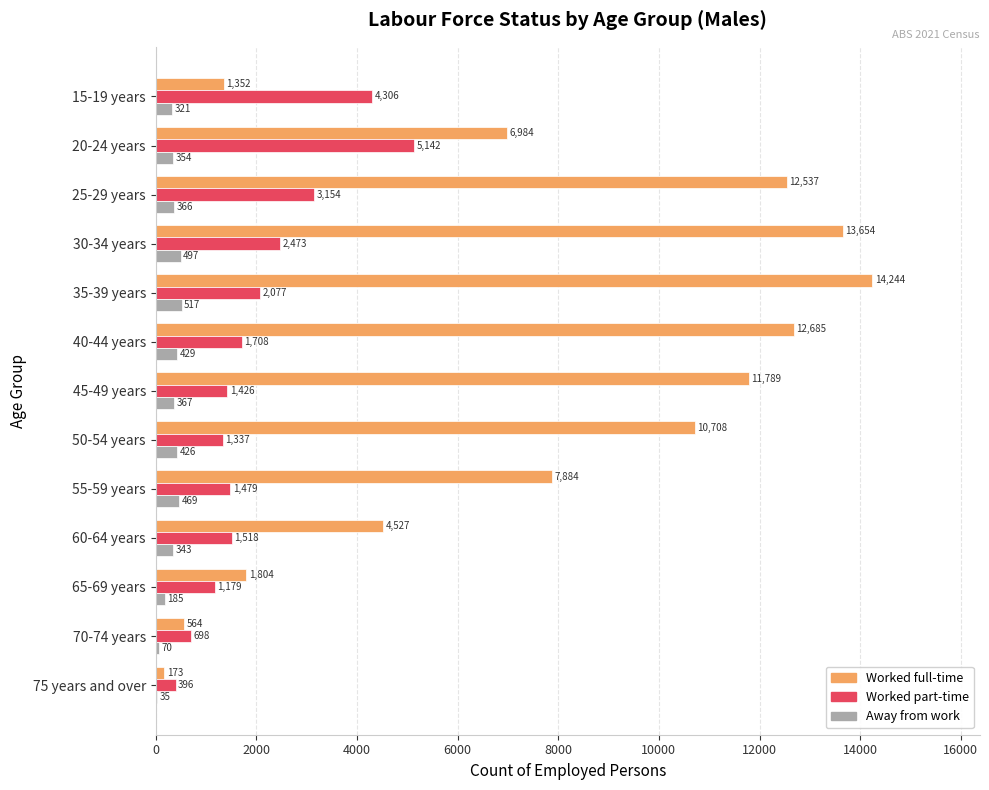

Is it true that Worked full-time equals 9547 at 30-34 years?

False